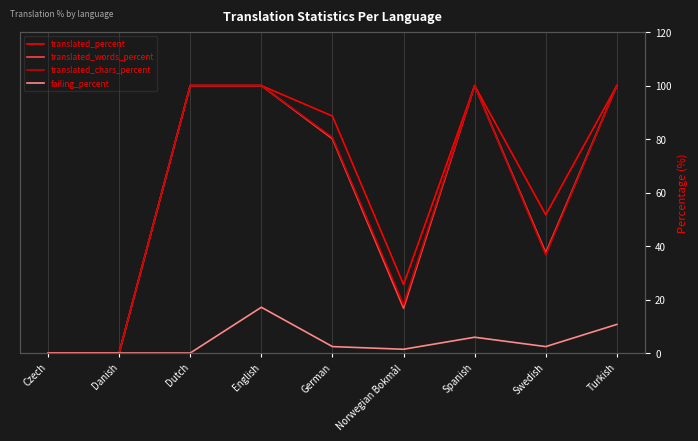

At which category does translated_words_percent reach its first local peak?

Spanish